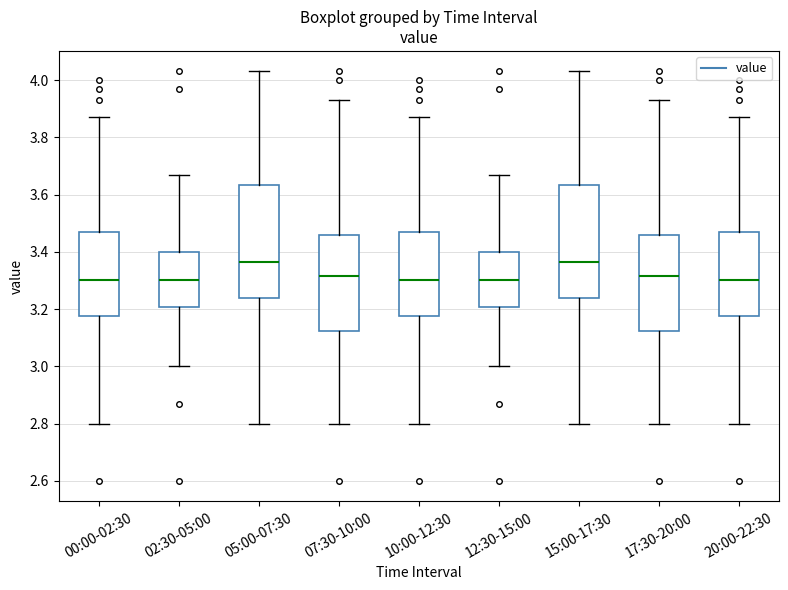

Reading left to right, read every box against the y-axis: the position of its median line, the range the box covers, and the ends of its whiskers. The values are not printed on the chart, so give them approximately, as read against the axis.

00:00-02:30: median 3.30, box 3.18 to 3.48, whiskers 2.80 to 3.88
02:30-05:00: median 3.30, box 3.20 to 3.40, whiskers 3.00 to 3.68
05:00-07:30: median 3.36, box 3.24 to 3.64, whiskers 2.80 to 4.04
07:30-10:00: median 3.32, box 3.12 to 3.46, whiskers 2.80 to 3.94
10:00-12:30: median 3.30, box 3.18 to 3.48, whiskers 2.80 to 3.88
12:30-15:00: median 3.30, box 3.20 to 3.40, whiskers 3.00 to 3.68
15:00-17:30: median 3.36, box 3.24 to 3.64, whiskers 2.80 to 4.04
17:30-20:00: median 3.32, box 3.12 to 3.46, whiskers 2.80 to 3.94
20:00-22:30: median 3.30, box 3.18 to 3.48, whiskers 2.80 to 3.88